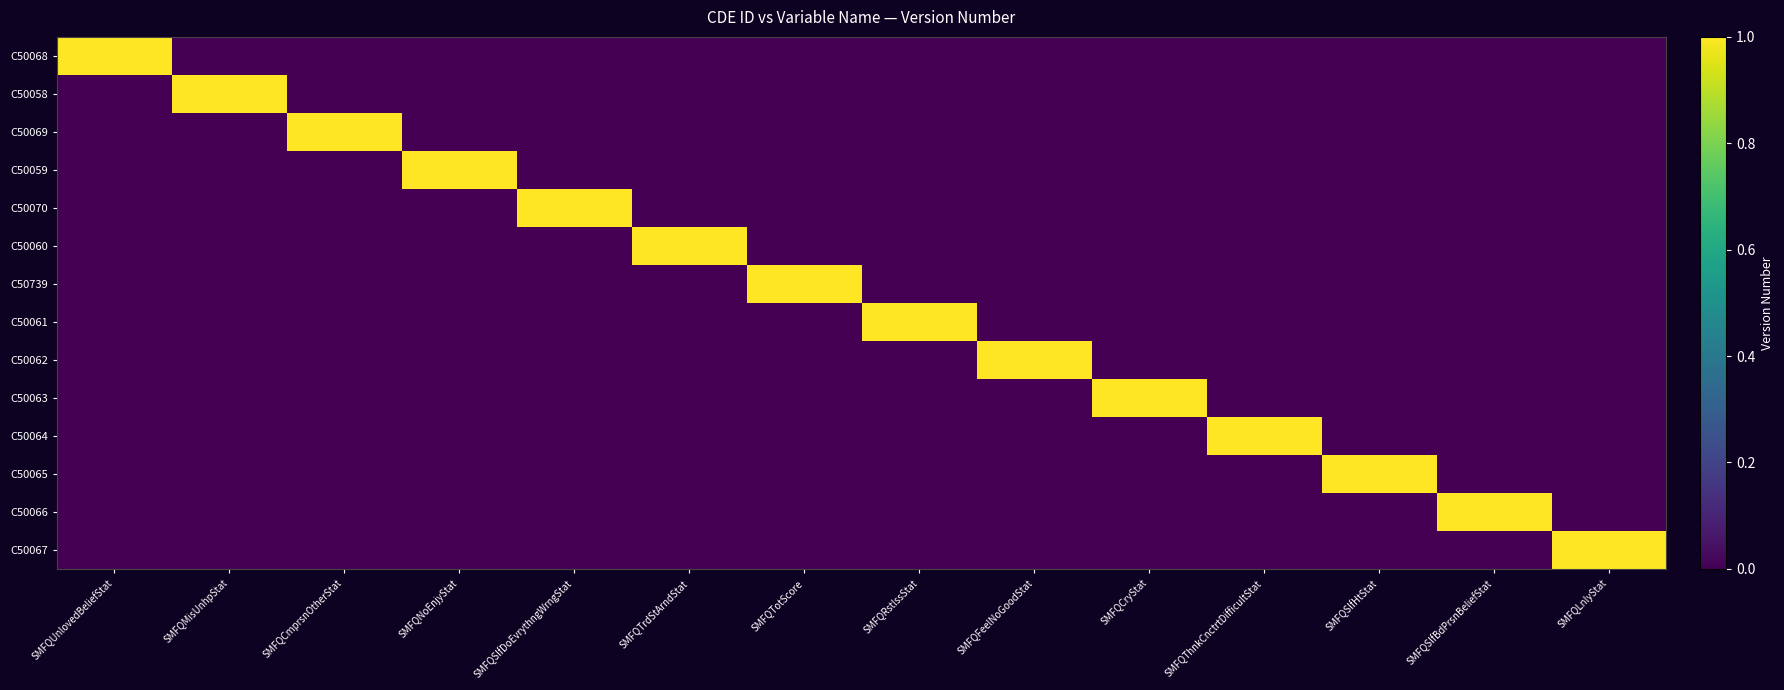

Which series has the widest spread of values?

C50068